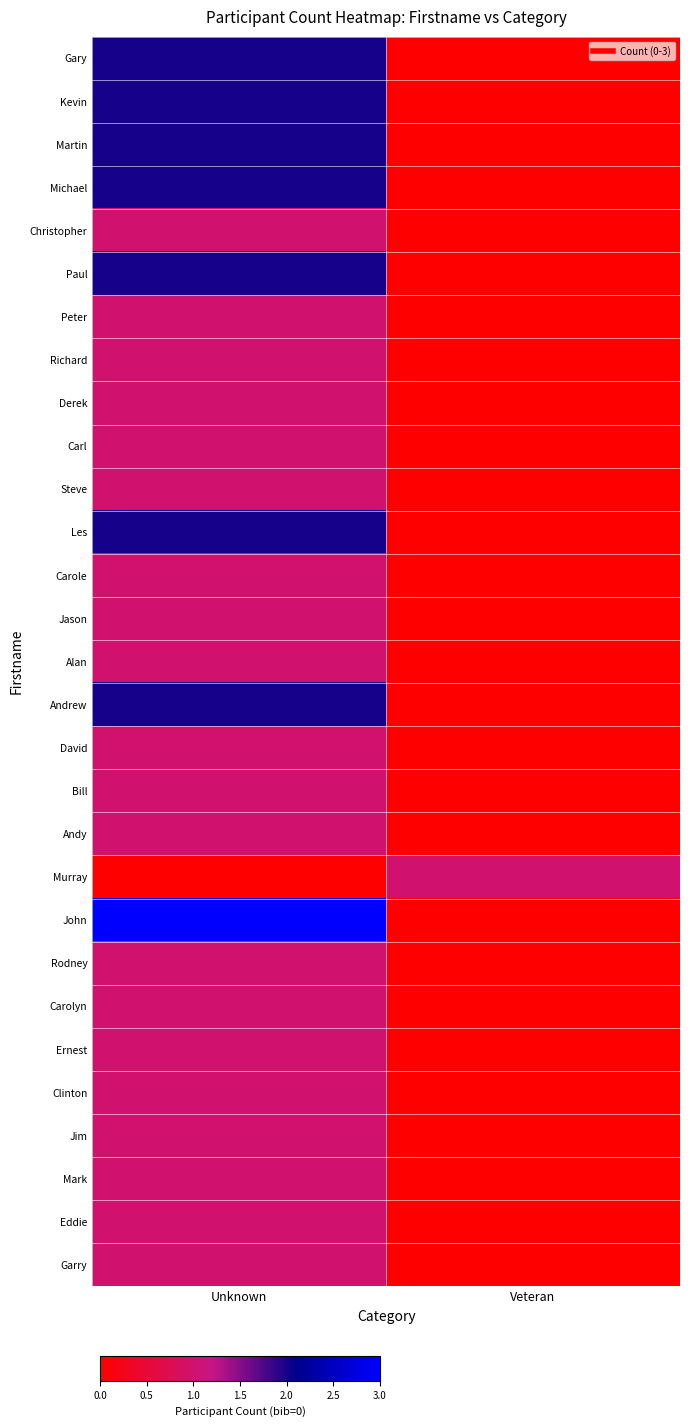

Which series has the widest spread of values?

John